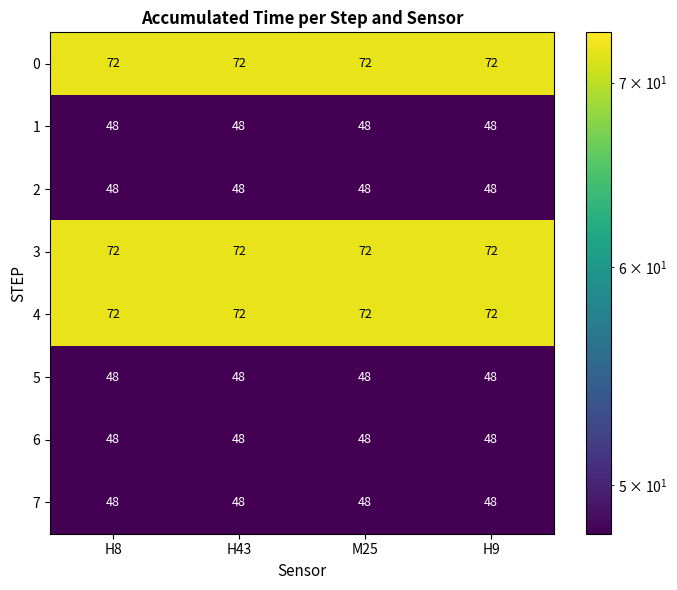

What is the minimum value shown in the chart?

48